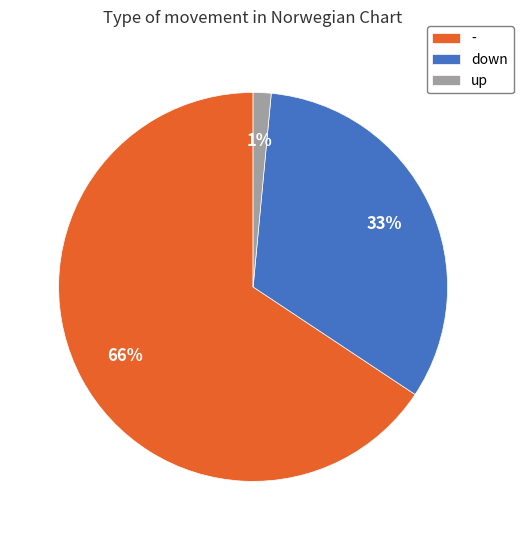

Count the number of slices in the pie.

3